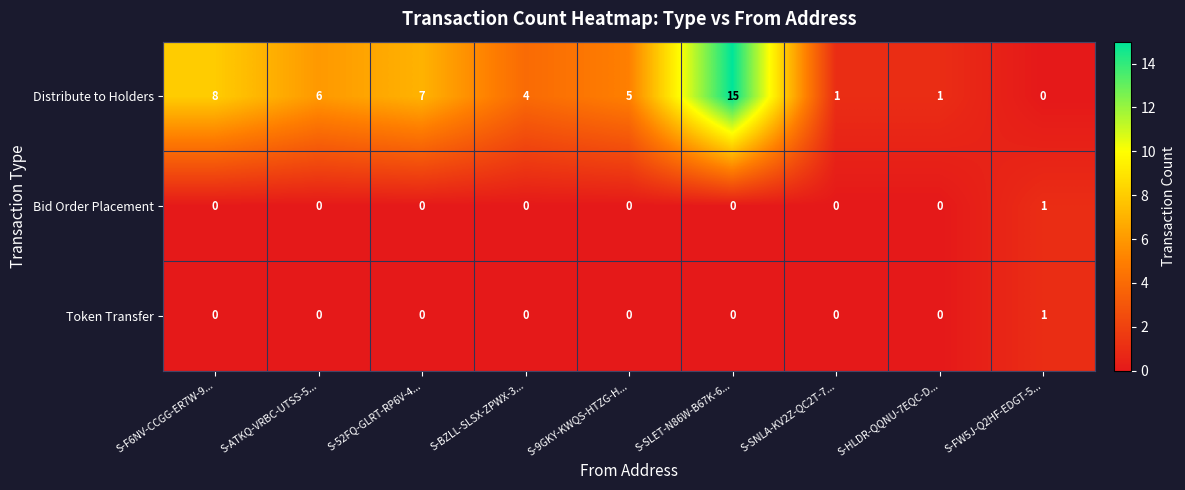

How many positive values does the Token Transfer series have?

1